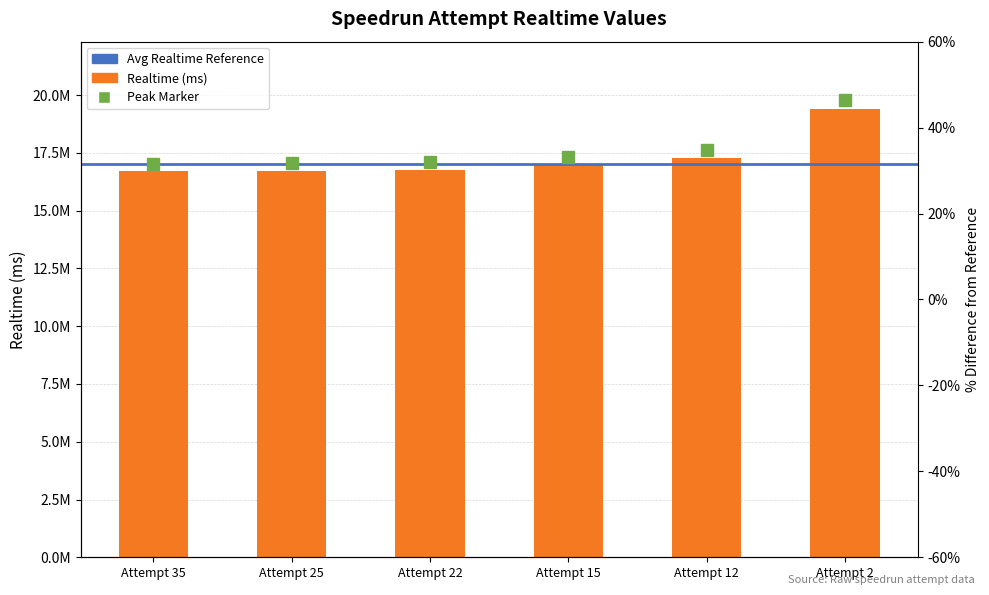

What is the smallest value displayed?

16699329